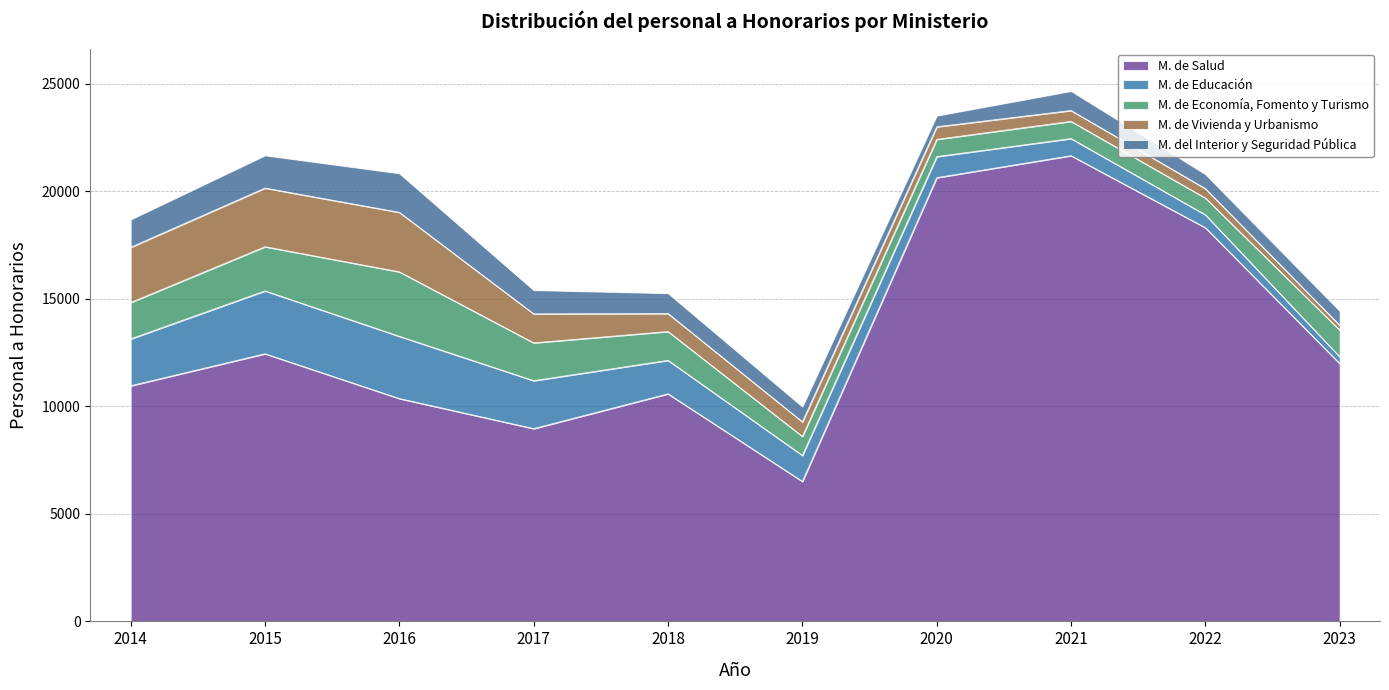

Reading left to right, extract all data points from this chart.

M. de Salud: 2014=10960	2015=12448	2016=10365	2017=8967	2018=10585	2019=6511	2020=20638	2021=21660	2022=18311	2023=11991
M. de Educación: 2014=2179	2015=2925	2016=2894	2017=2230	2018=1557	2019=1210	2020=979	2021=797	2022=600	2023=318
M. de Economía, Fomento y Turismo: 2014=1693	2015=2053	2016=2999	2017=1758	2018=1341	2019=884	2020=803	2021=800	2022=780	2023=1240
M. de Vivienda y Urbanismo: 2014=2568	2015=2728	2016=2767	2017=1348	2018=836	2019=679	2020=584	2021=504	2022=438	2023=222
M. del Interior y Seguridad Pública: 2014=1295	2015=1521	2016=1816	2017=1106	2018=947	2019=708	2020=517	2021=907	2022=674	2023=673